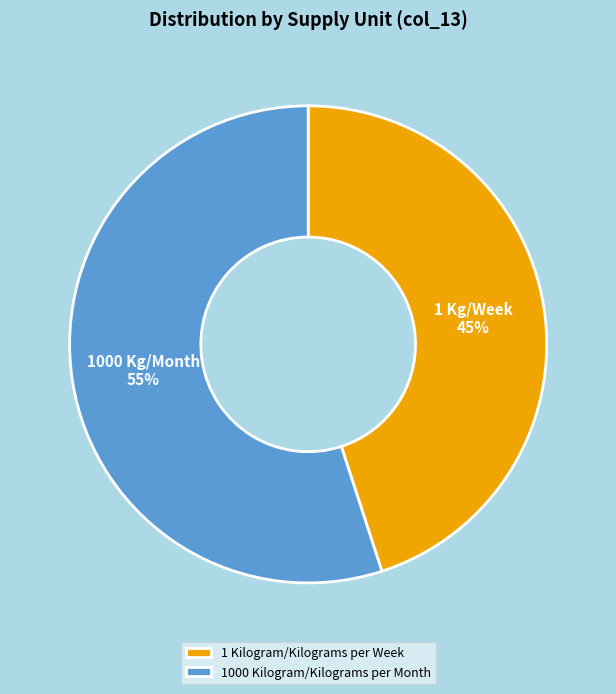

What is the majority slice?

1000 Kilogram/Kilograms per Month